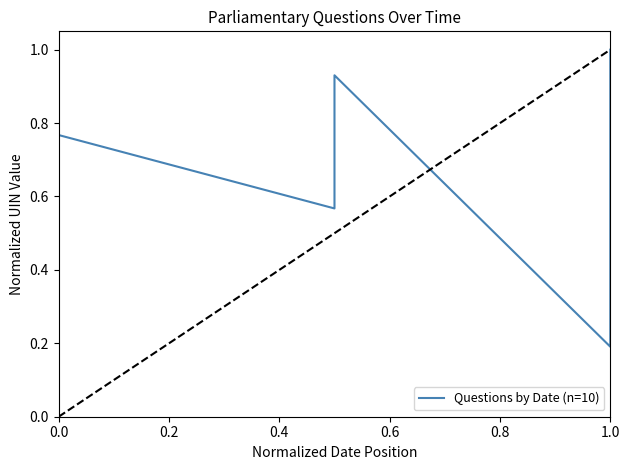

What is the value of the 7th point from the left?

0.6